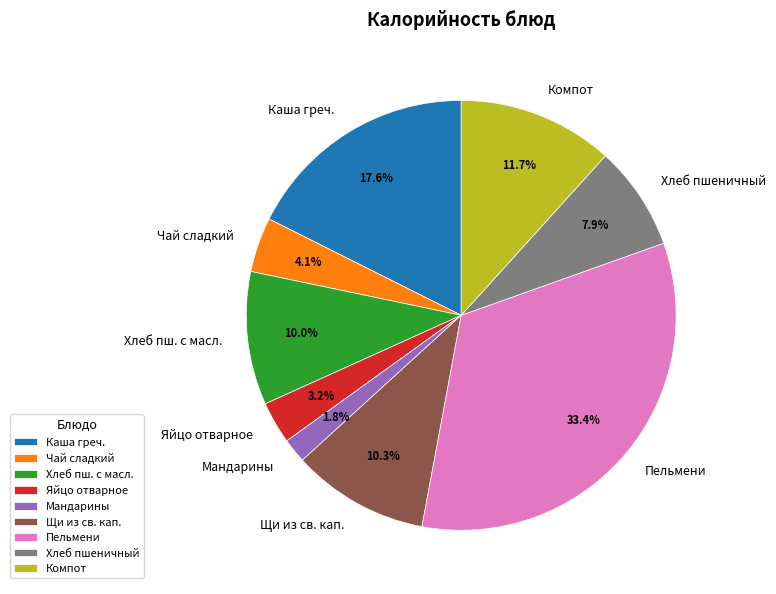

Which slice is the largest?

Пельмени